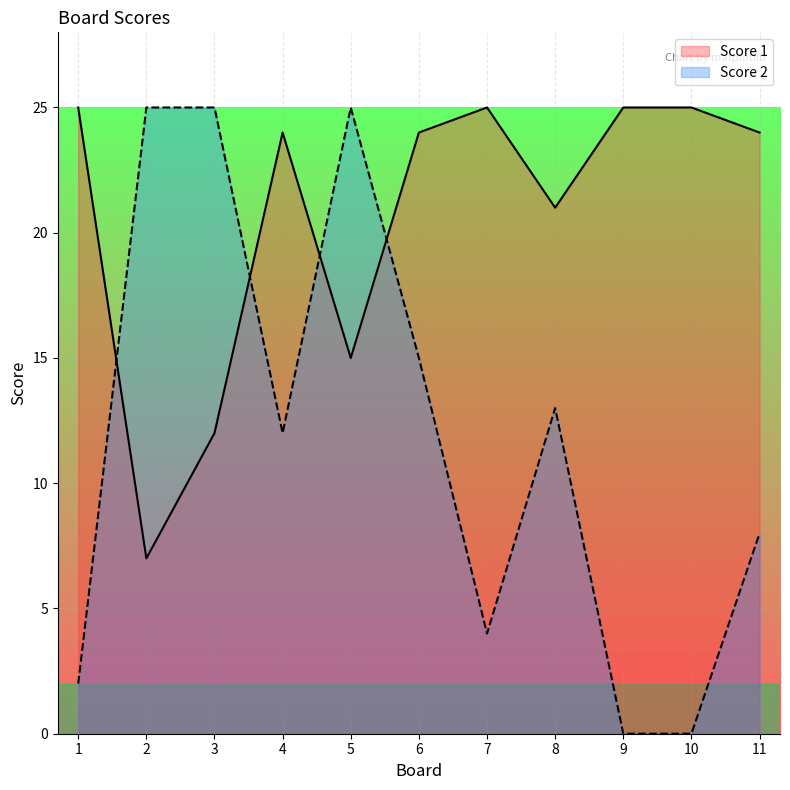

How many interior local valleys does the Score 1 series have?

3